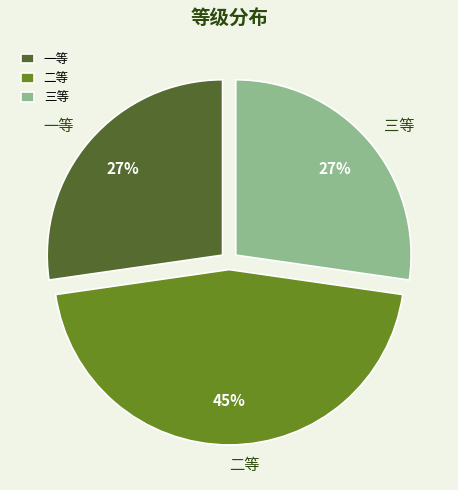

What is the ratio of the value at 二等 to the value at 三等?

1.7